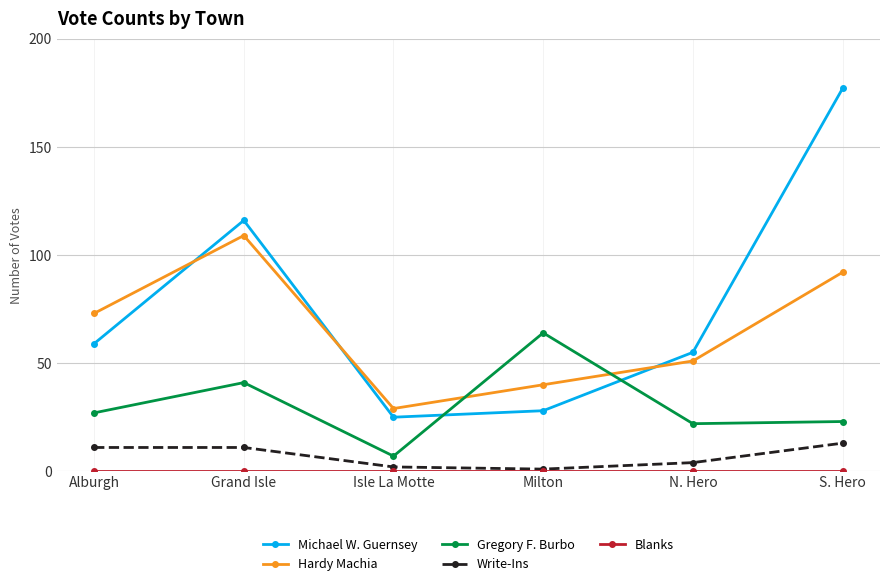

True or false: Michael W. Guernsey and Gregory F. Burbo cross at least once.

True